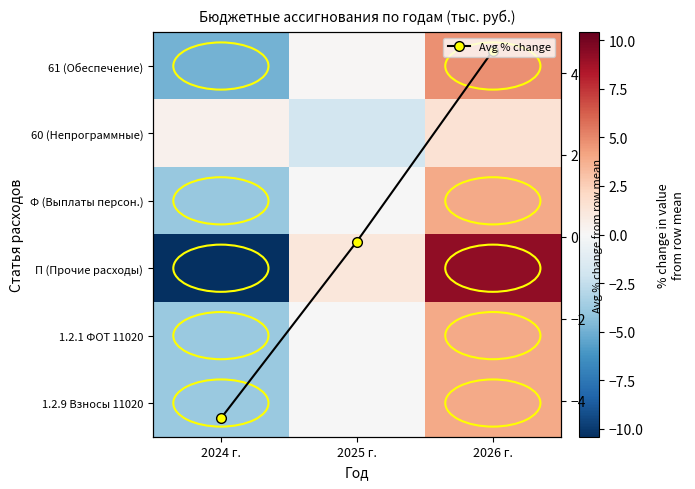

How many negative values does the Avg % change series have?

2